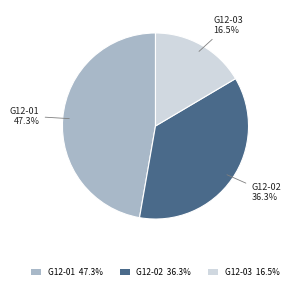

What percentage is NOT represented by G12-02?

63.7%